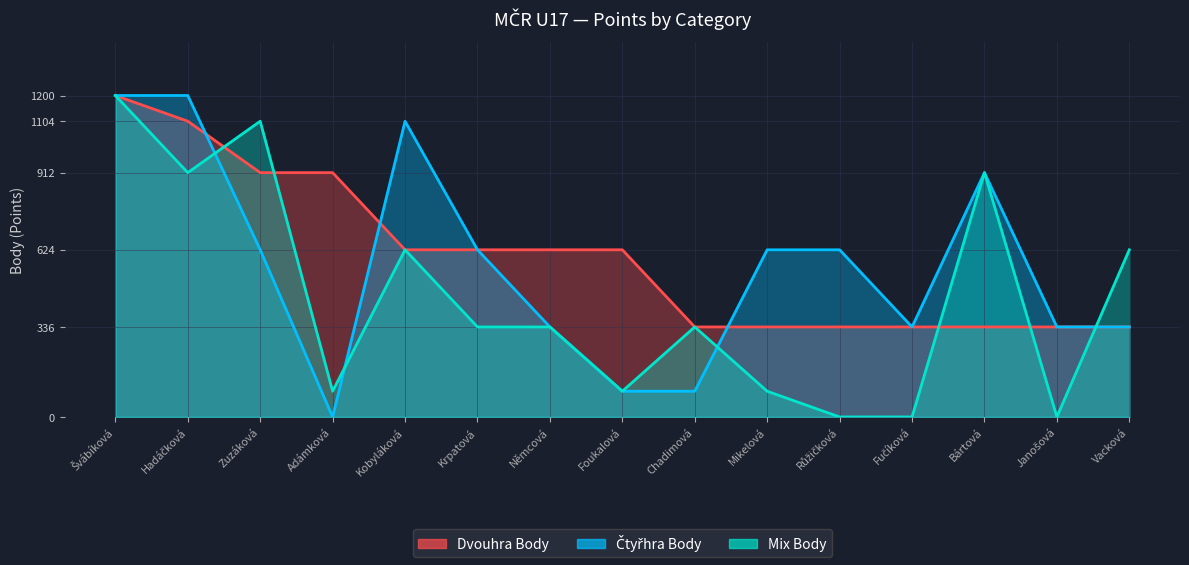

What is the total value across all series at Foukalová?

816